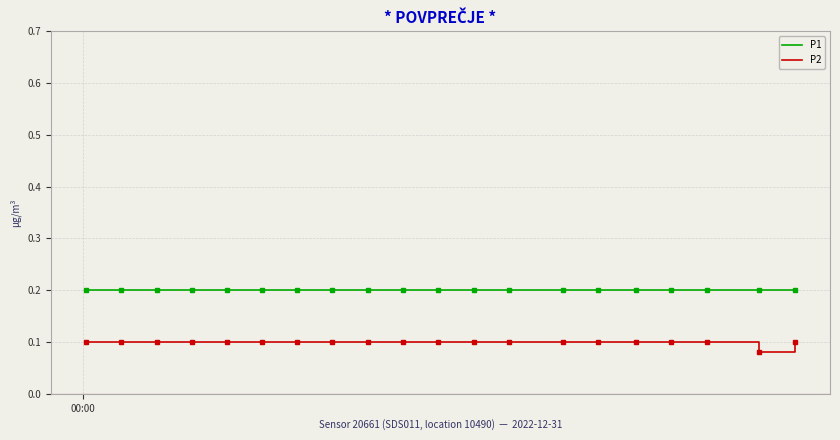

List the series in order of their overall mean, lowest first.

P2, P1